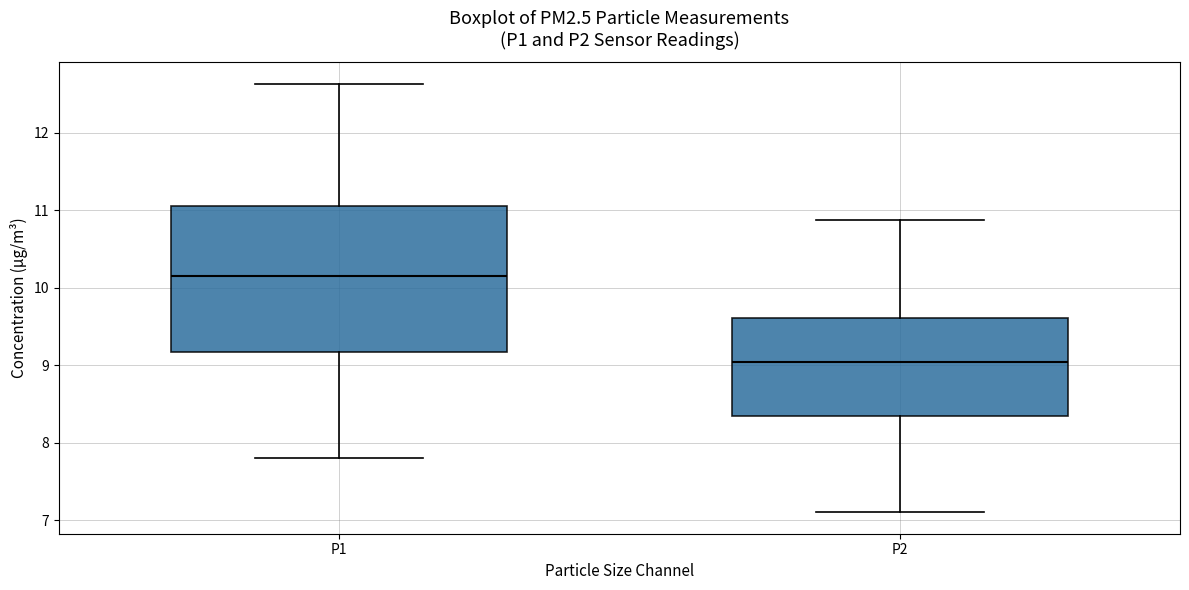

Where is the upper edge of the box for P2 on the y-axis? The values are not printed on the chart, so give them approximately, as read against the axis.

9.6